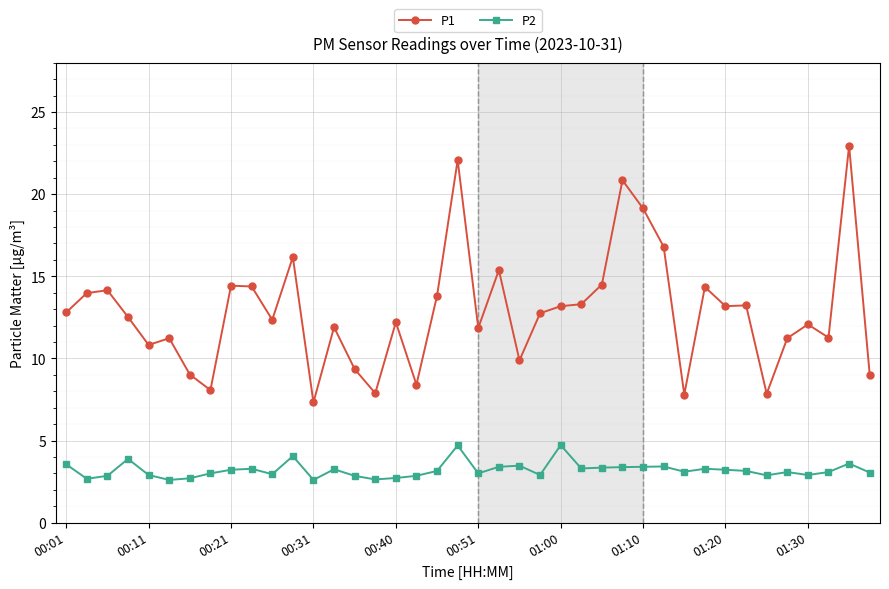

Rank the series by their maximum value, from lowest to highest.

P2, P1